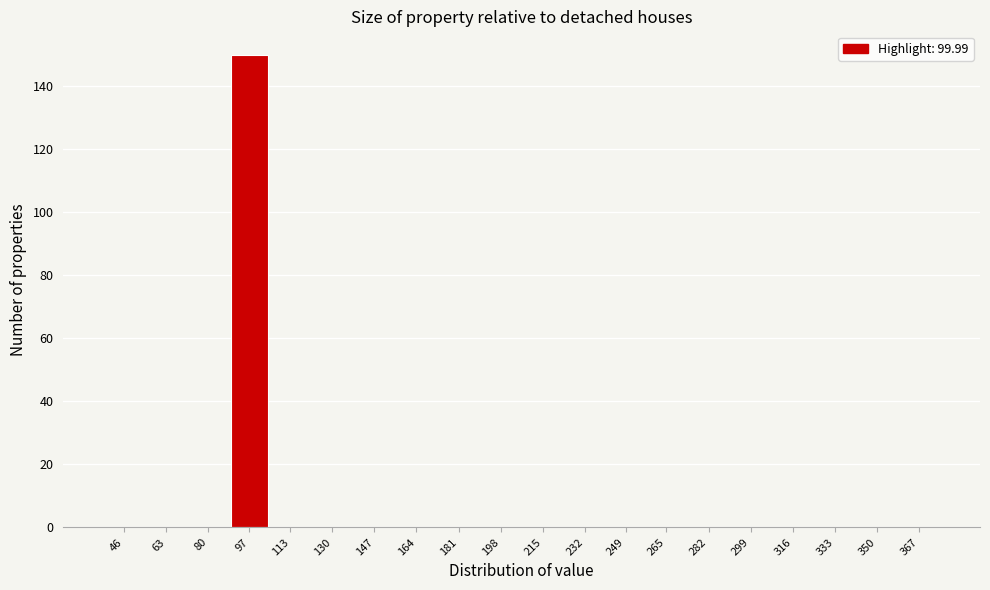

Reading left to right, transcribe all the data shown in this chart.

46=0	63=0	80=0	97=150	113=0	130=0	147=0	164=0	181=0	198=0	215=0	232=0	249=0	265=0	282=0	299=0	316=0	333=0	350=0	367=0